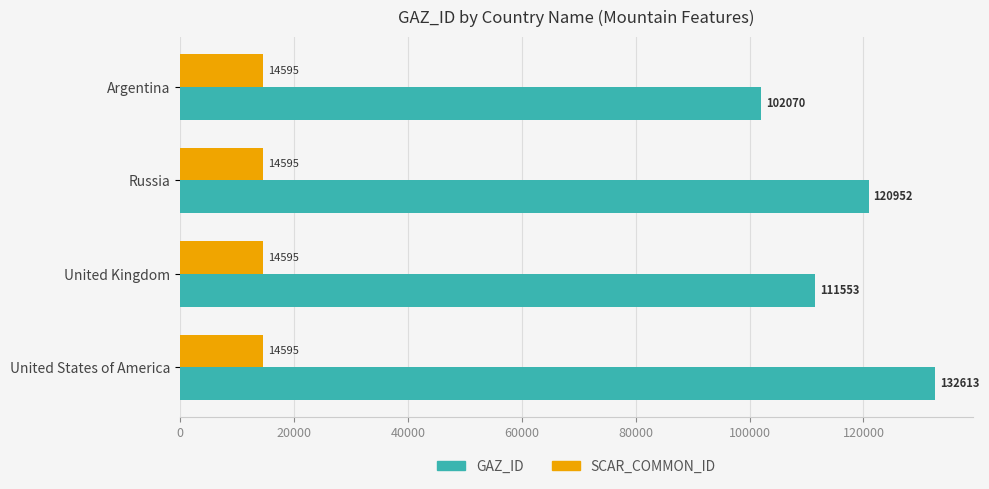

What is the total value across all series at United States of America?

147208